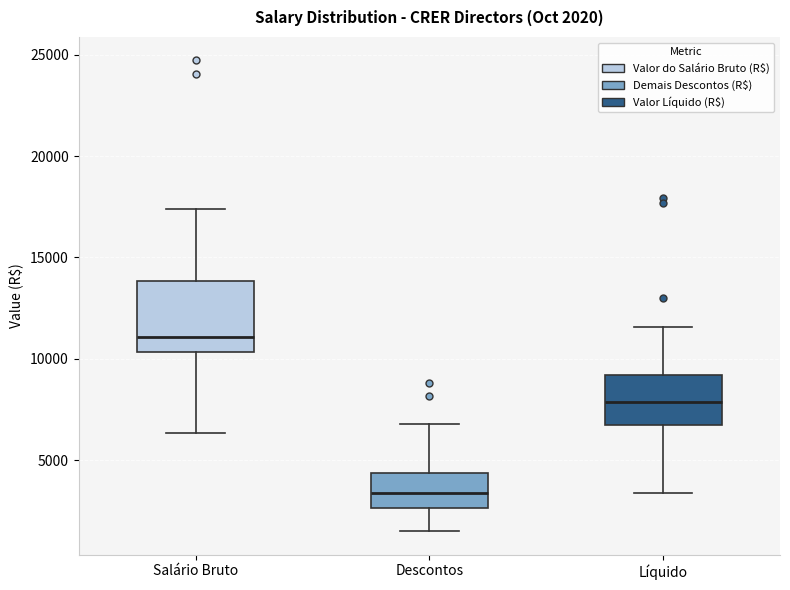

Which box's median line is the lowest?

Descontos